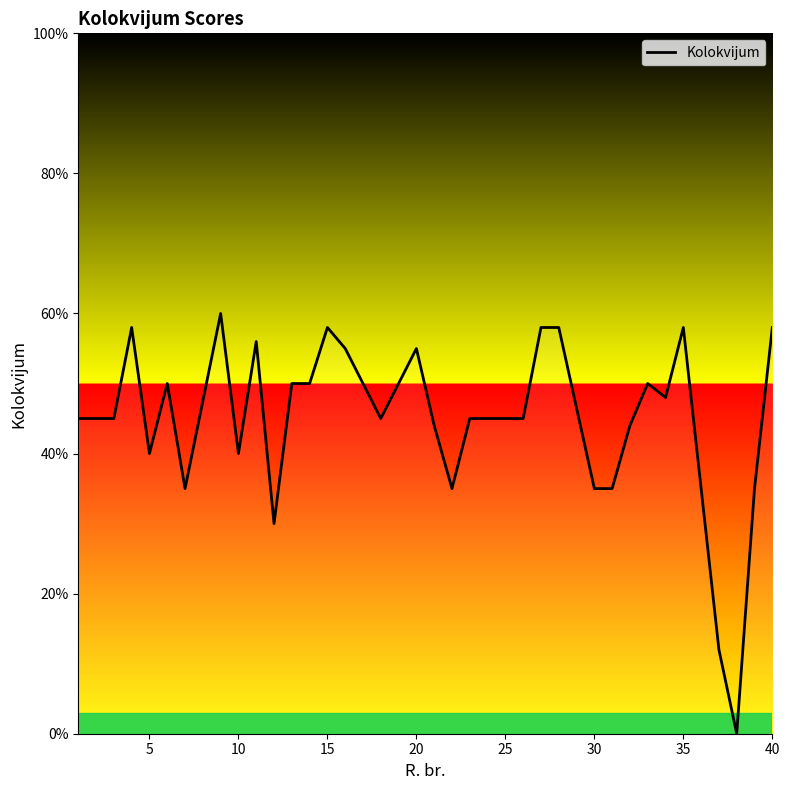

What is the change in value from 10 to 15?

+18